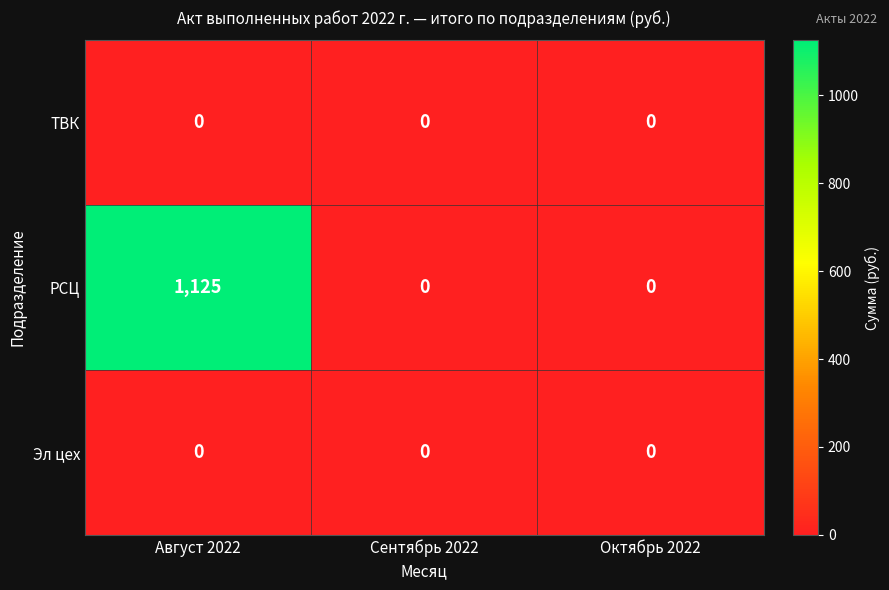

Which series has the largest range (max minus min)?

РСЦ